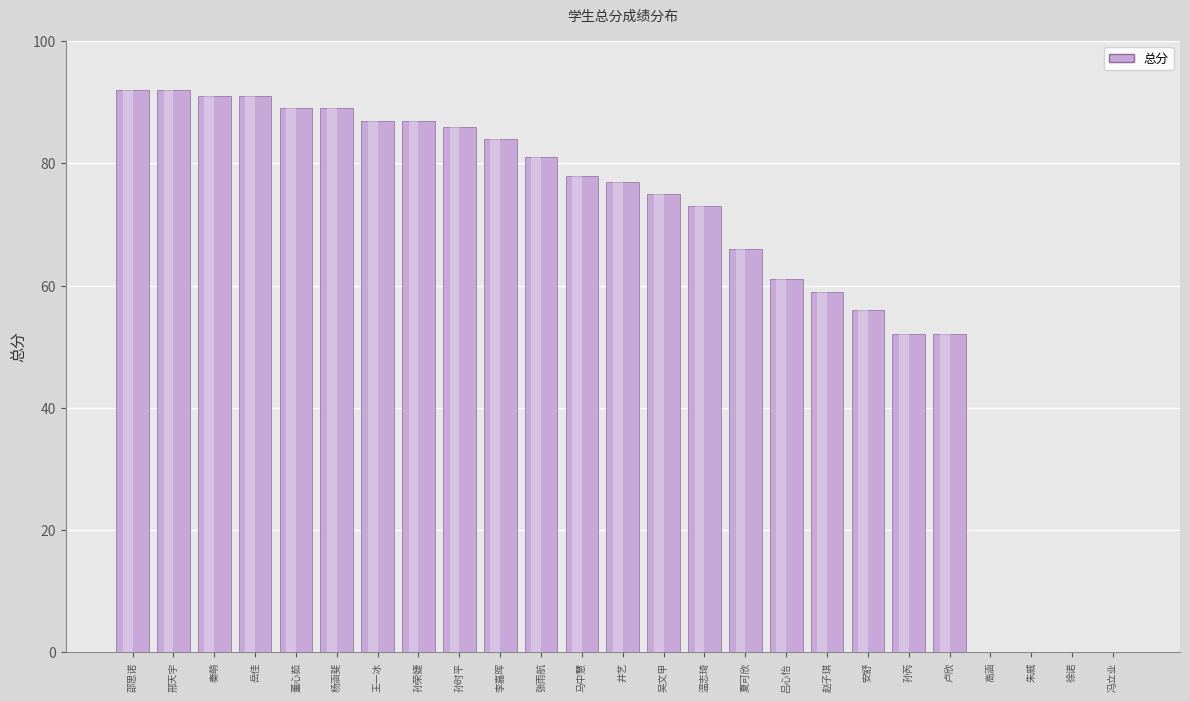

Does the chart contain stacked bars?

No